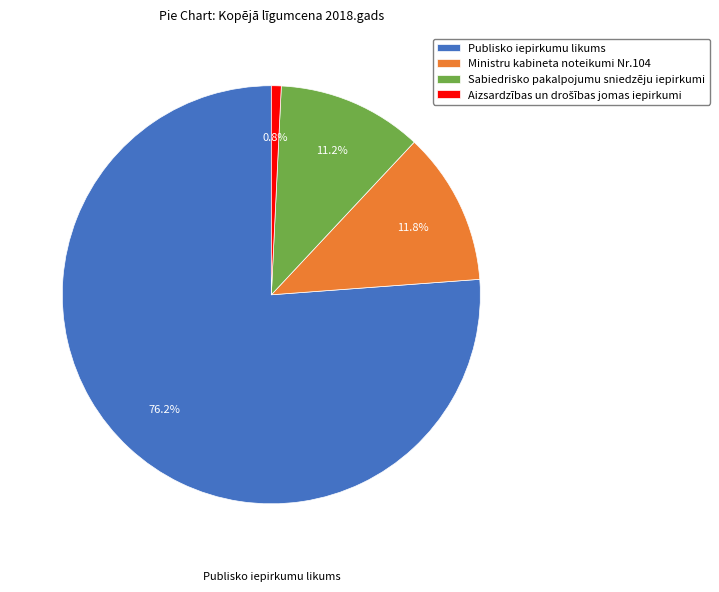

Do Sabiedrisko pakalpojumu sniedzēju iepirkumi and Publisko iepirkumu likums together represent more than half of the pie?

Yes